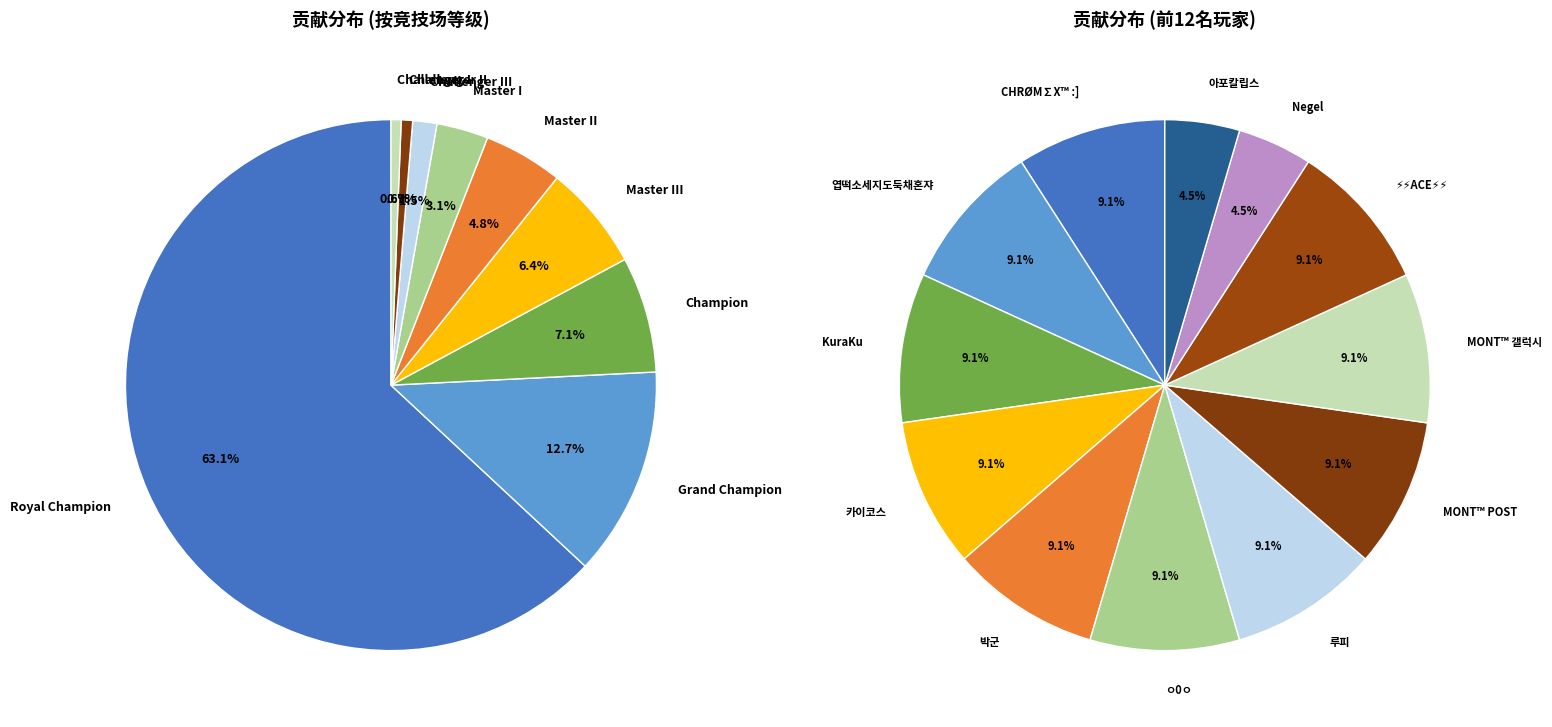

To the nearest percent, what is the difference between the largest and smallest slice percentages?

5%